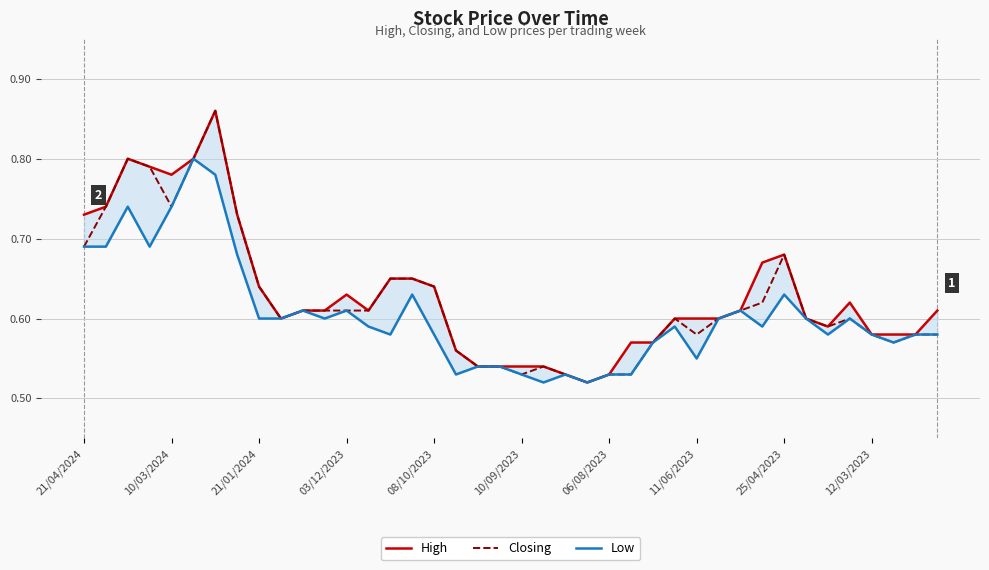

How many categories are shown in the chart?

40